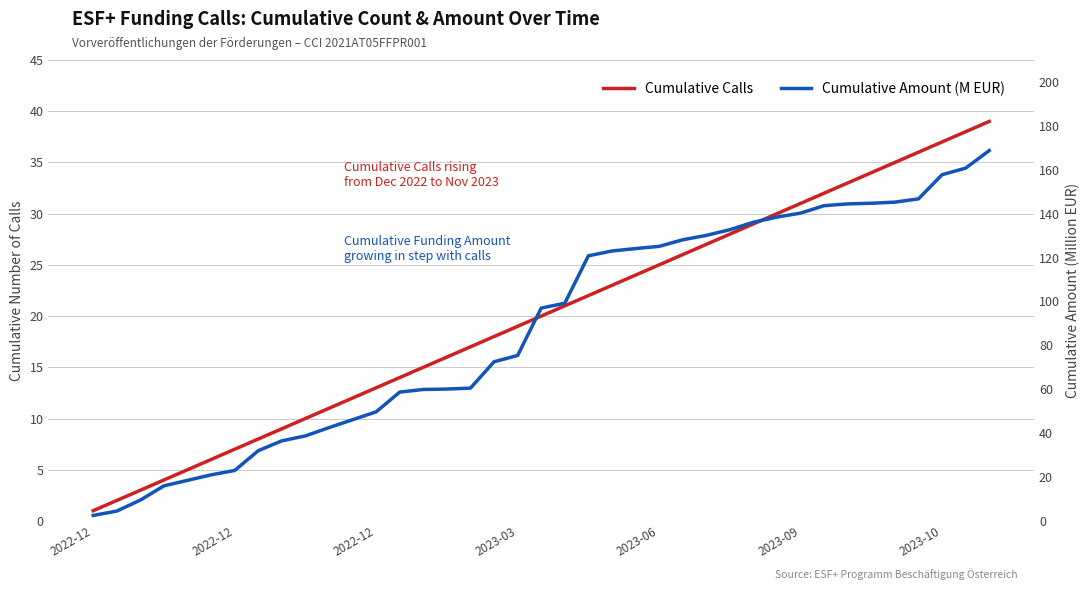

How many distinct data groups are displayed?

2